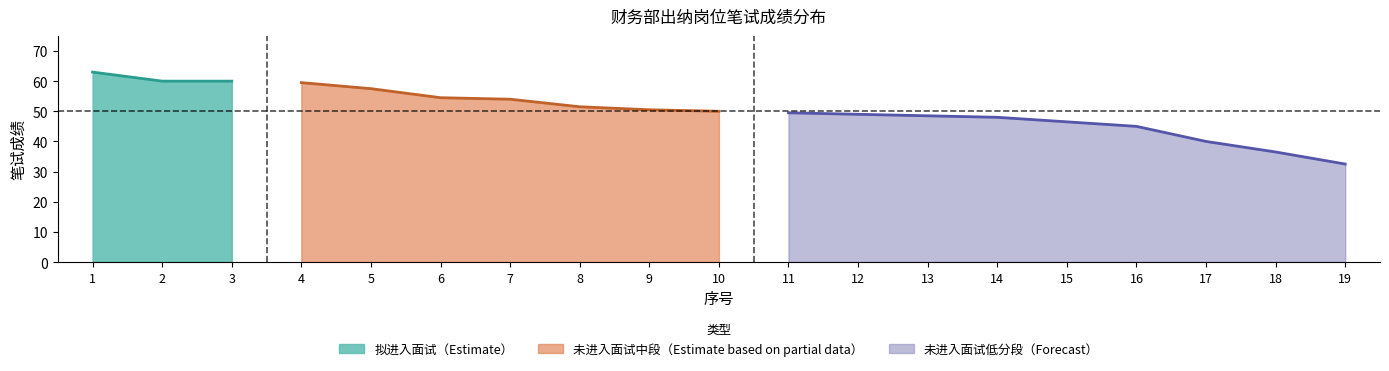

What is the sum of the 笔试成绩 values at 9 and 5?

108.0